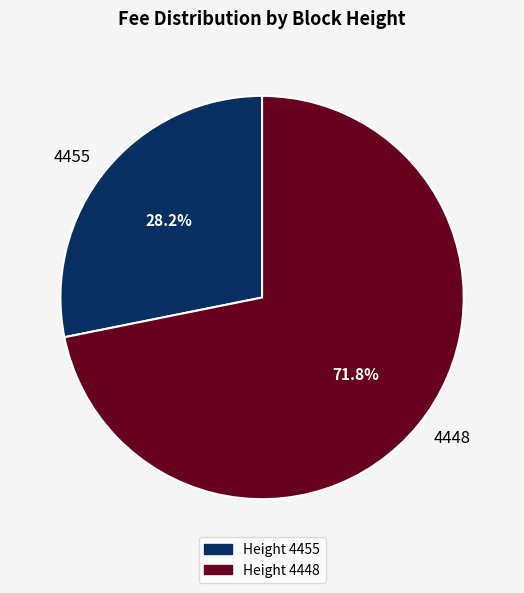

Between 4455 and 4448, which is larger?

4448